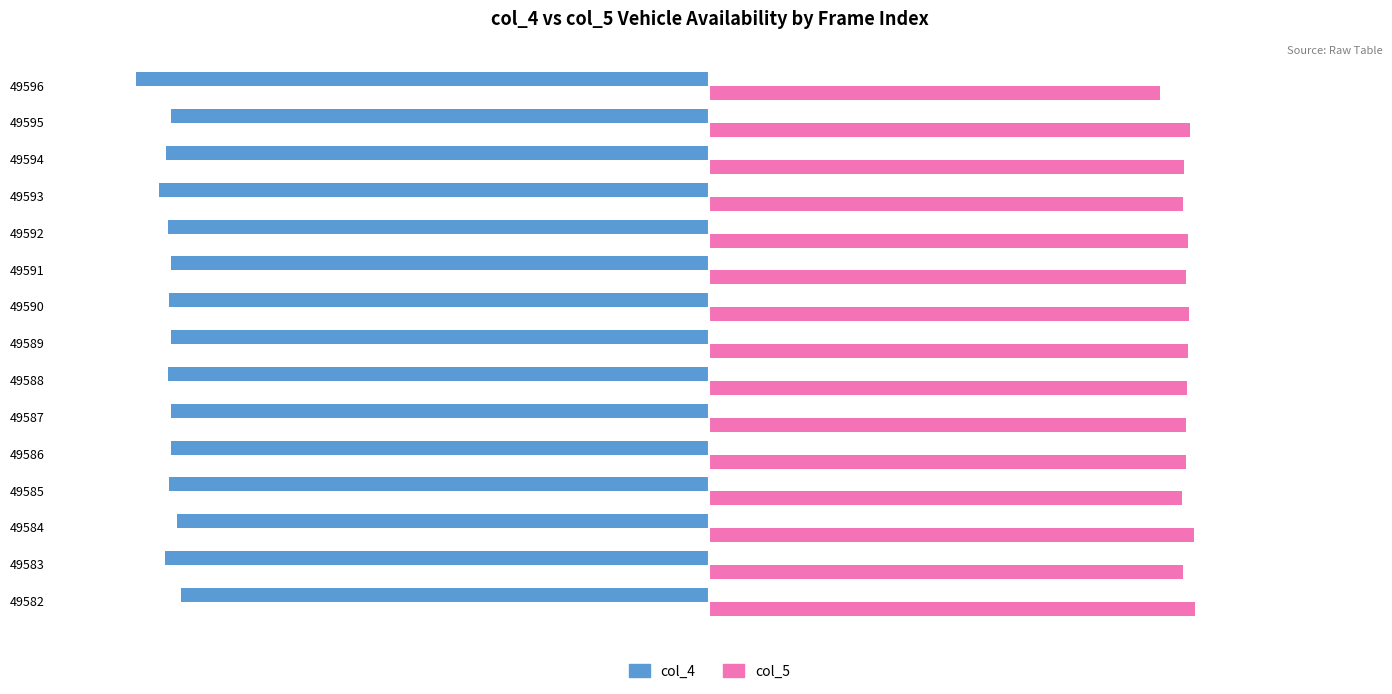

What is the minimum value for col_4?

-11191